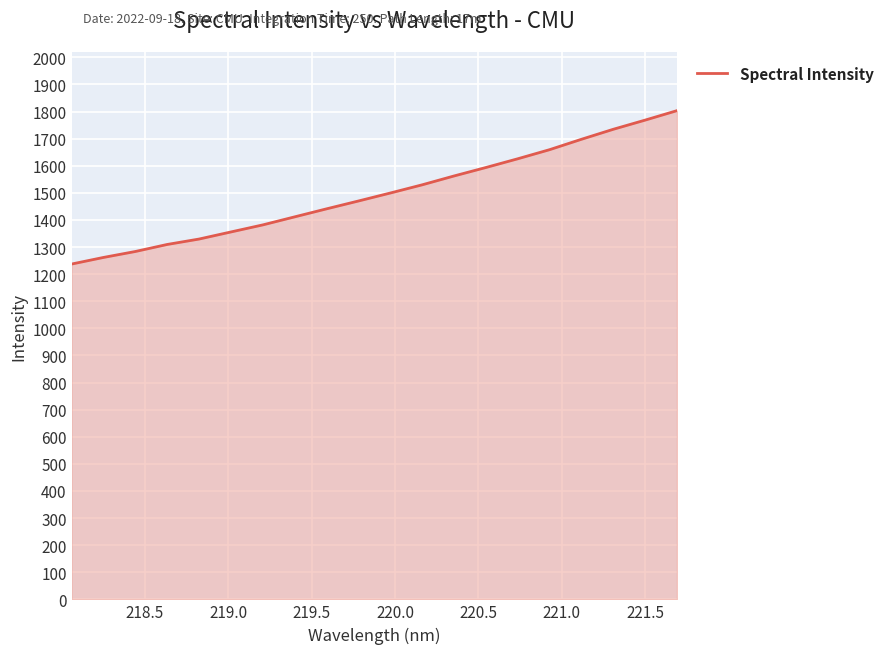

What is the smallest value displayed?

1237.3